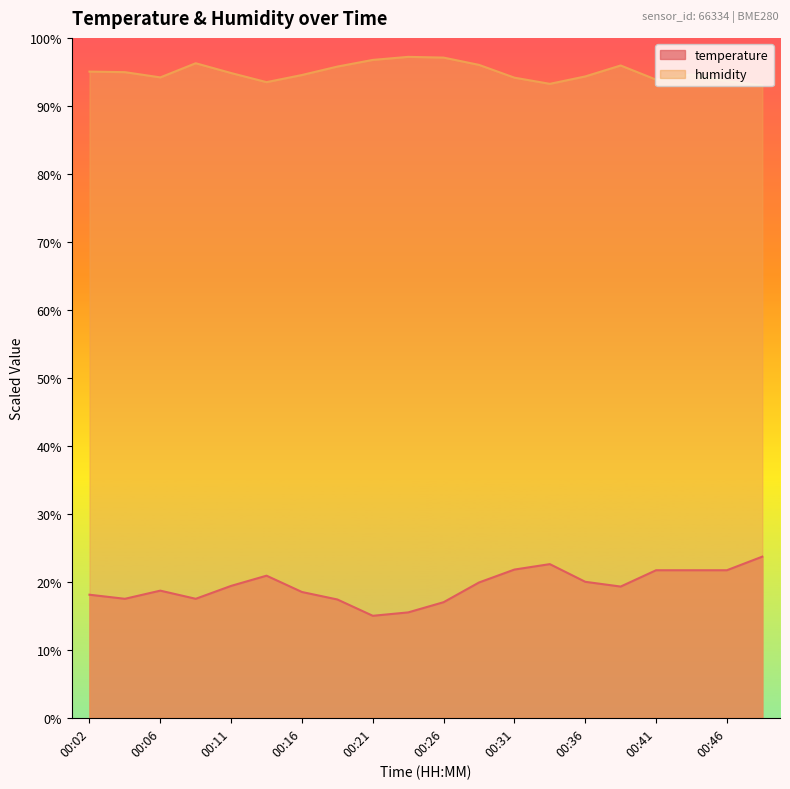

True or false: temperature has more than 1 points higher than both neighbors.

True